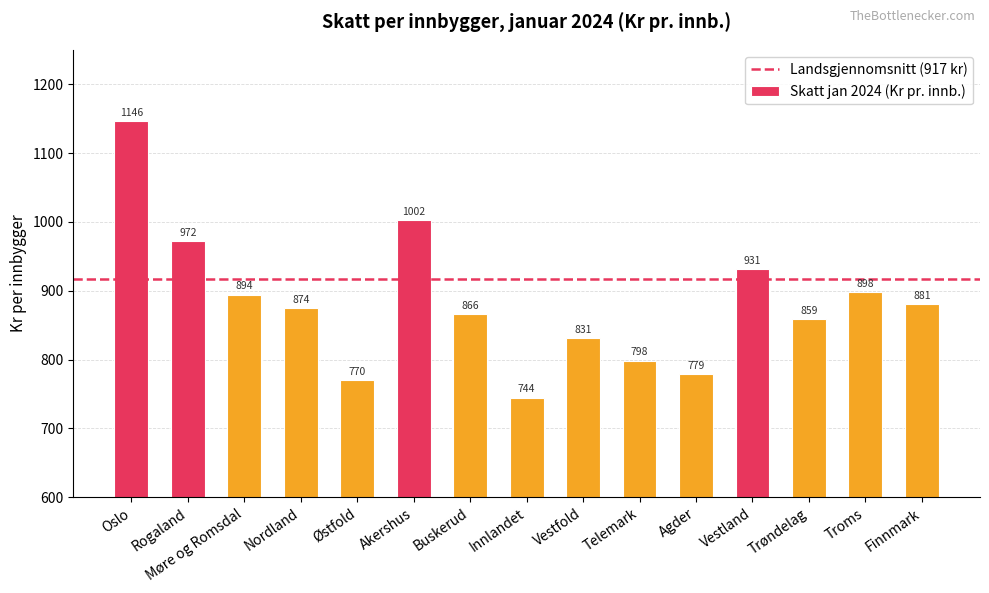

List the labels in order of value, smallest first.

Innlandet, Østfold, Agder, Telemark, Vestfold, Trøndelag, Buskerud, Nordland, Finnmark, Møre og Romsdal, Troms, Vestland, Rogaland, Akershus, Oslo